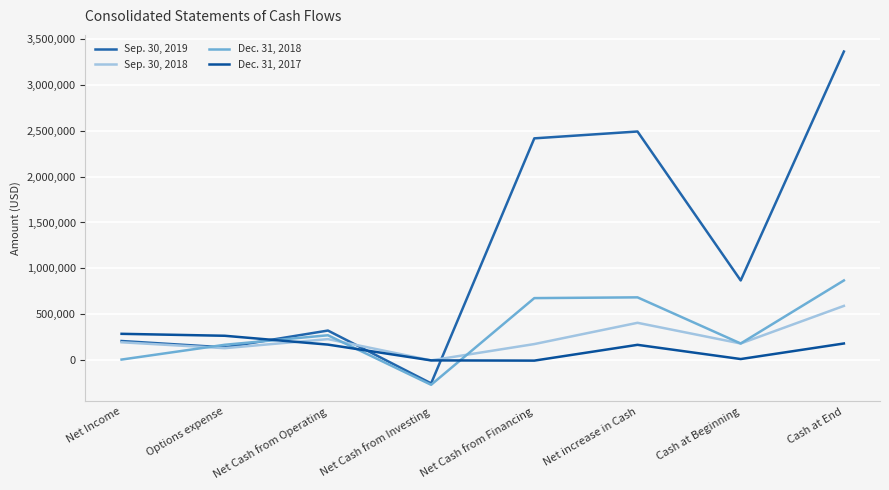

At Net Cash from Operating, list the series in order from largest to smallest.

Sep. 30, 2019, Dec. 31, 2018, Sep. 30, 2018, Dec. 31, 2017